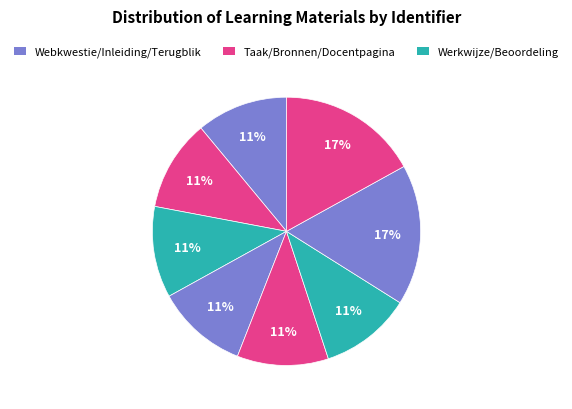

Count the number of slices in the pie.

8